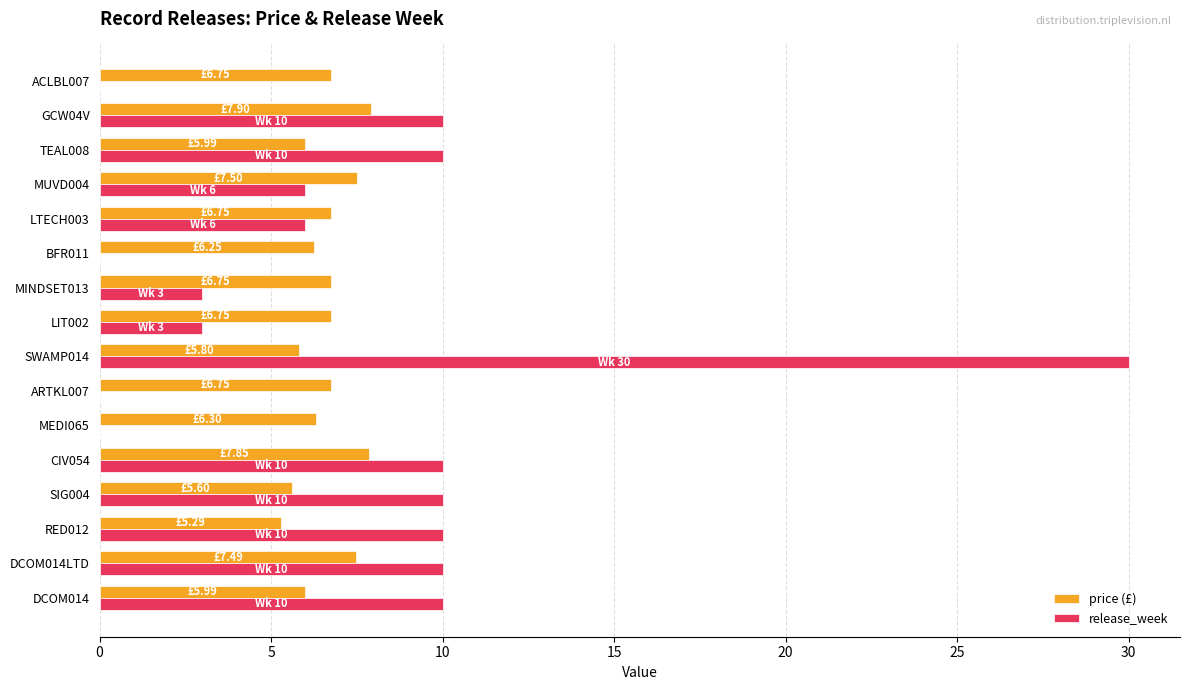

What is the total value across all series at ACLBL007?

6.8